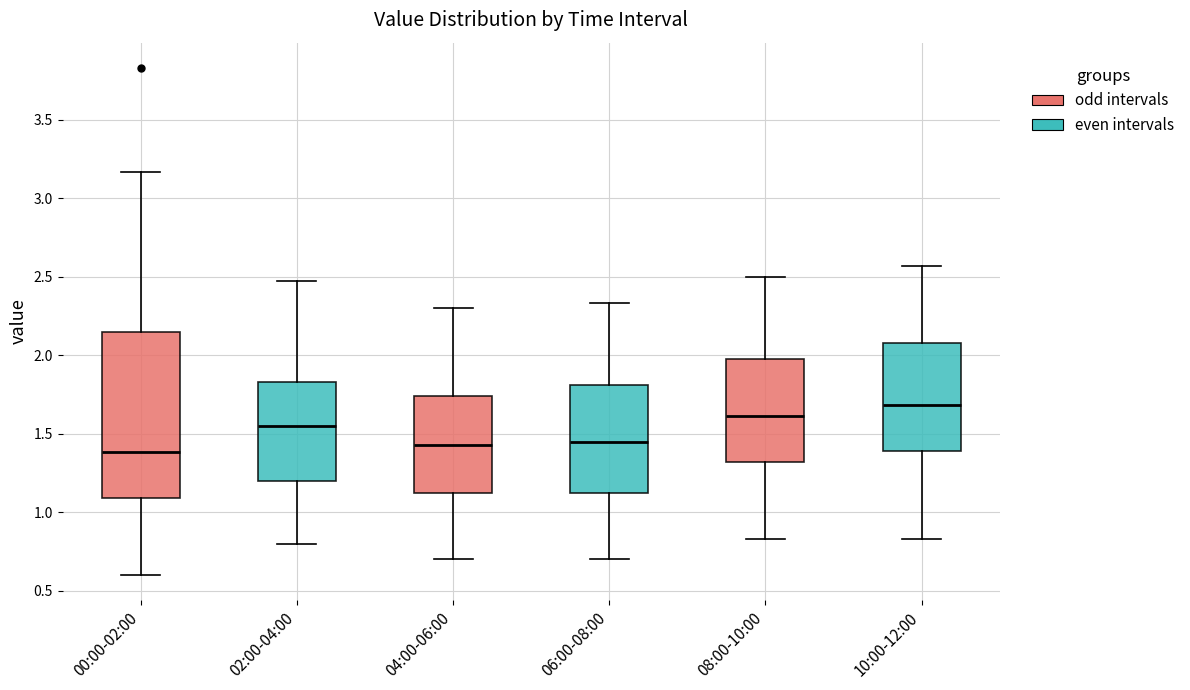

Reading left to right, read every box against the y-axis: the position of its median line, the range the box covers, and the ends of its whiskers. The values are not printed on the chart, so give them approximately, as read against the axis.

00:00-02:00: median 1.40, box 1.10 to 2.15, whiskers 0.60 to 3.15
02:00-04:00: median 1.55, box 1.20 to 1.85, whiskers 0.80 to 2.45
04:00-06:00: median 1.45, box 1.10 to 1.75, whiskers 0.70 to 2.30
06:00-08:00: median 1.45, box 1.10 to 1.80, whiskers 0.70 to 2.35
08:00-10:00: median 1.60, box 1.30 to 2.00, whiskers 0.85 to 2.50
10:00-12:00: median 1.70, box 1.40 to 2.10, whiskers 0.85 to 2.55